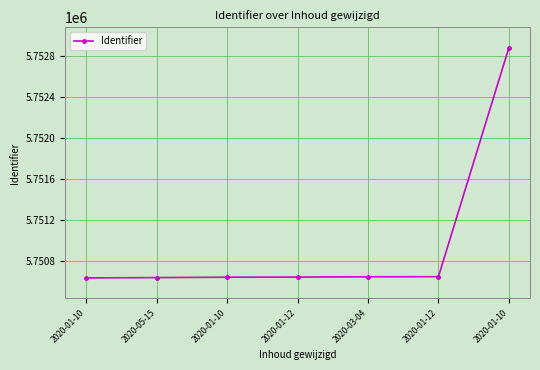

Which has a higher value, 2020-01-12 or 2020-01-12?

2020-01-12